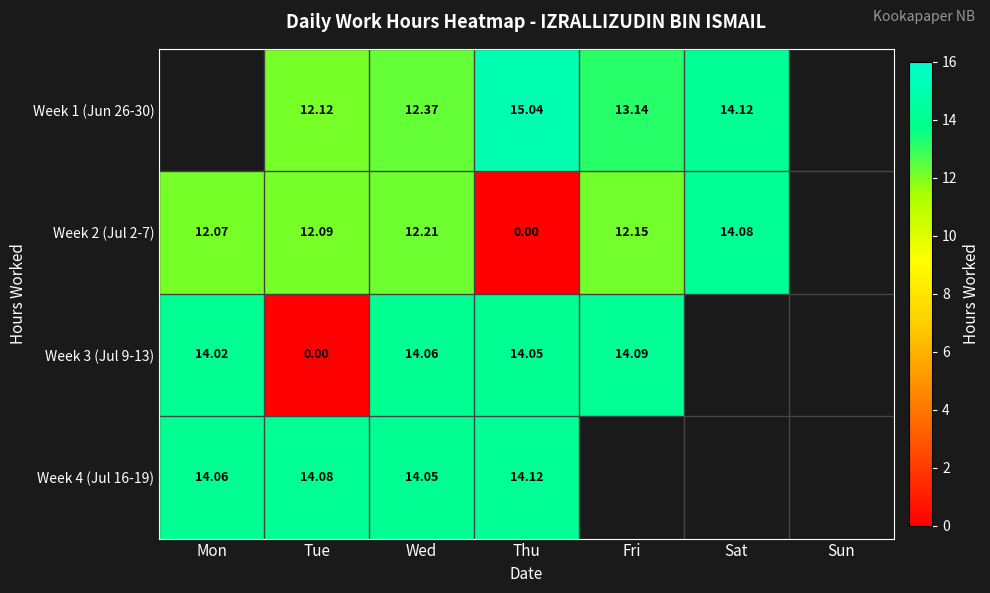

Is the value of Week 1 (Jun 26-30) at Thu greater than the value of Week 4 (Jul 16-19) at Thu?

Yes